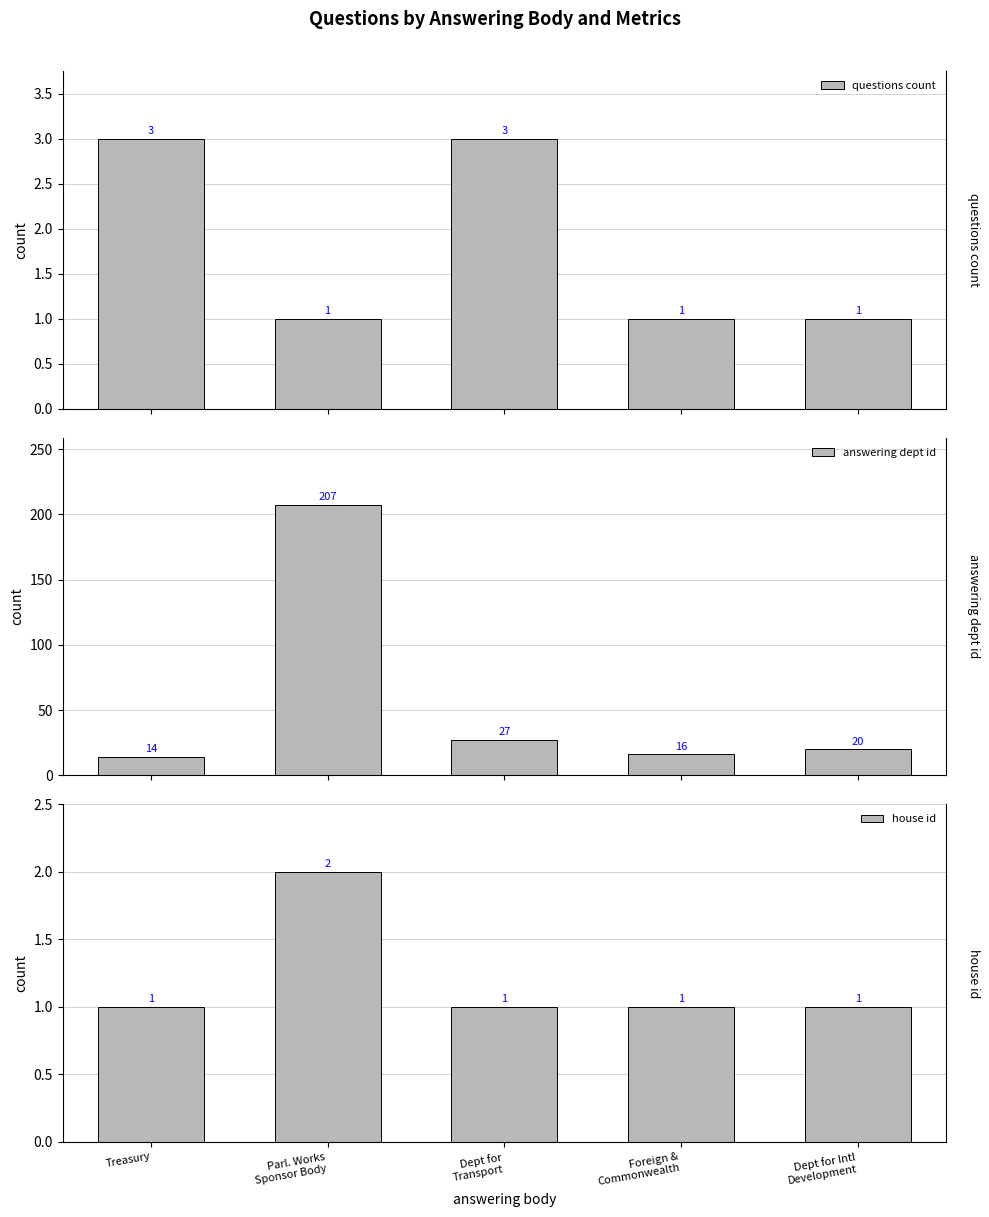

What is the approximate value of house id at Parl. Works
Sponsor Body?

2